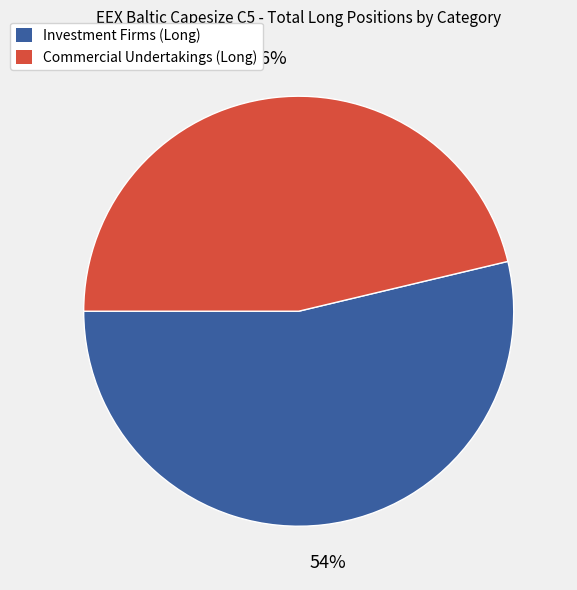

Is there any slice that represents more than half of the pie?

Yes